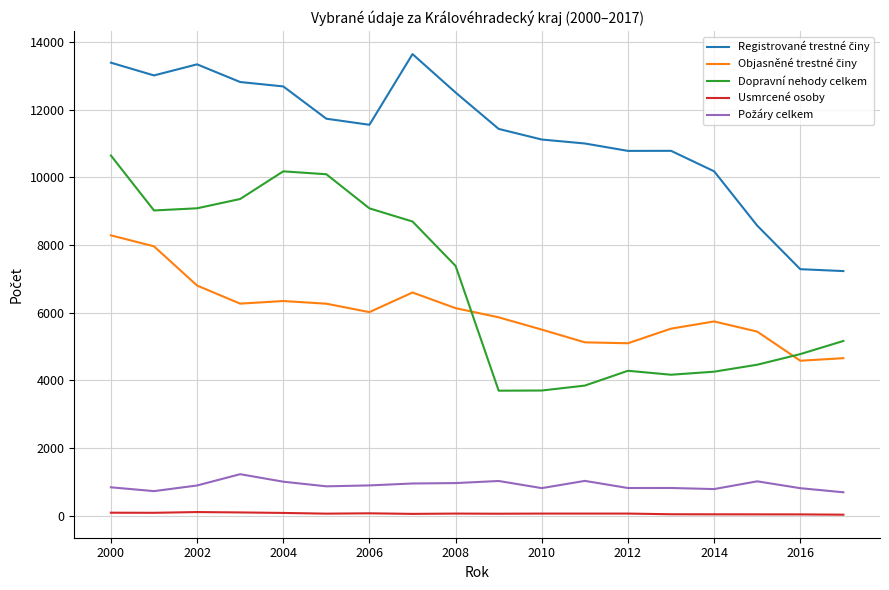

True or false: Objasněné trestné činy and Požáry celkem intersect in this chart.

False